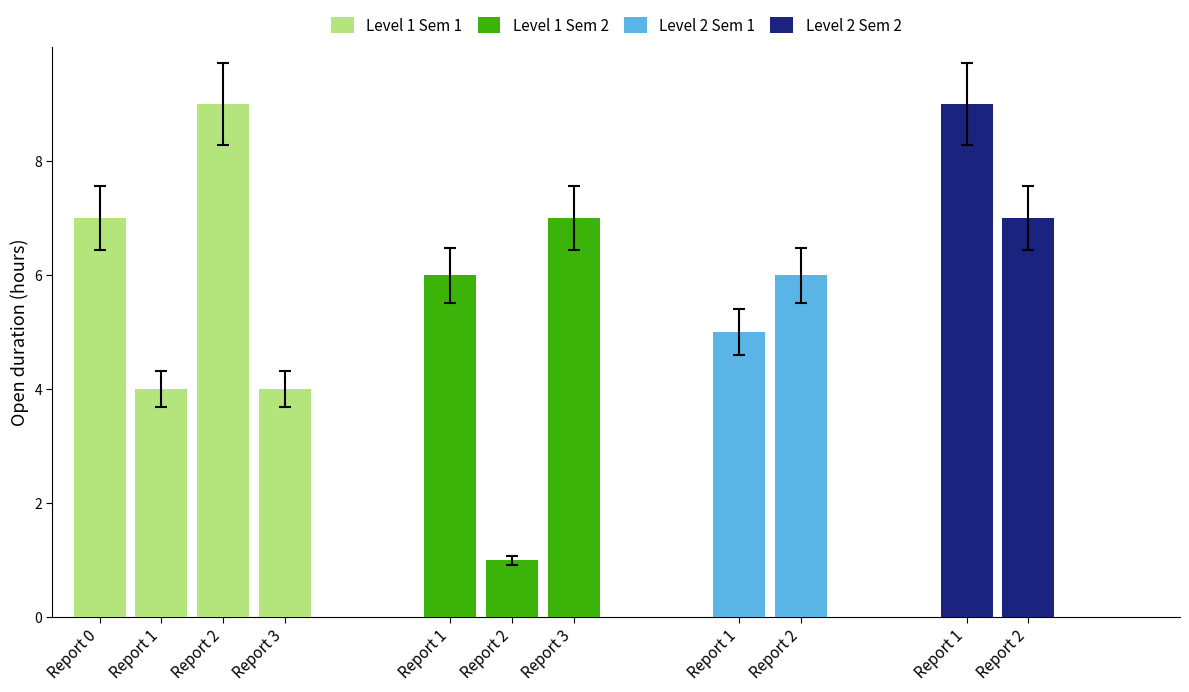

Count the number of data series in this chart.

4